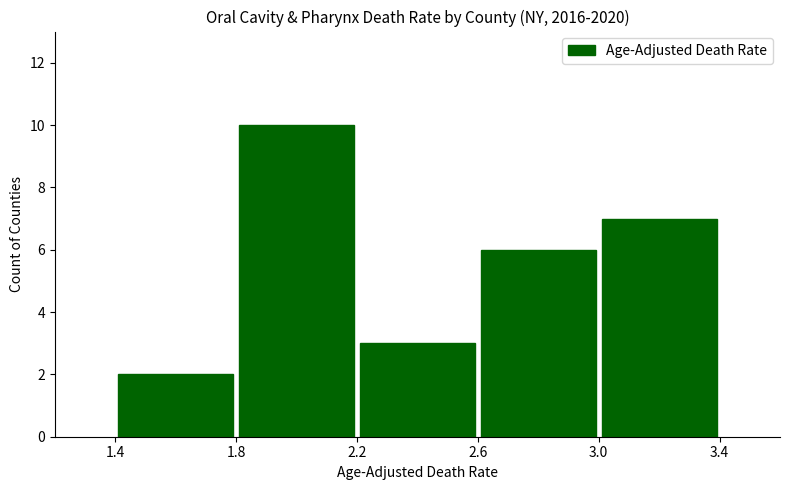

What is the value of the 4th bar from the left?

6